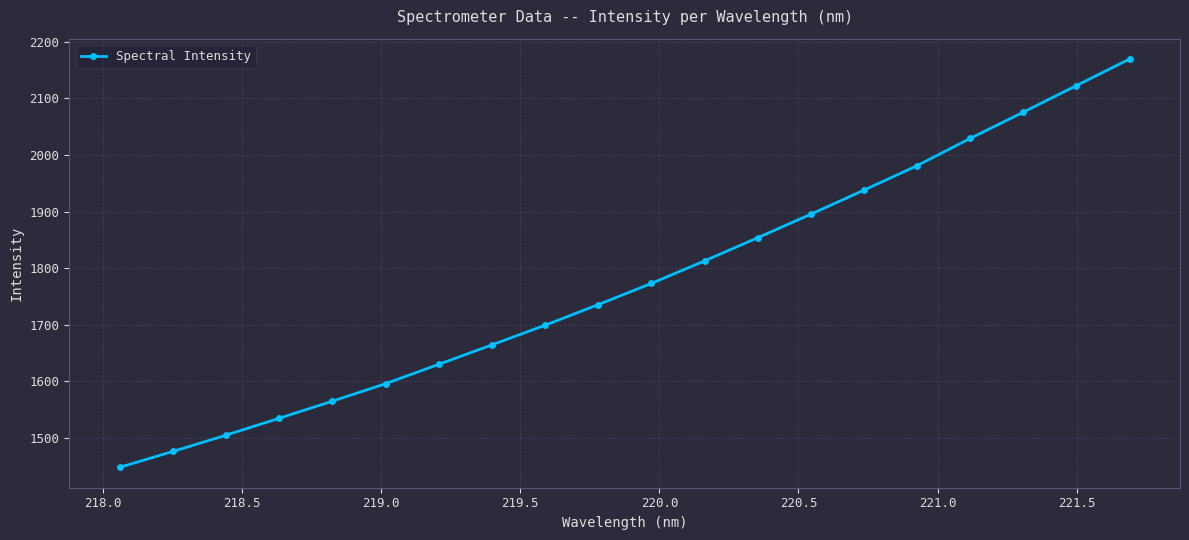

What is the value of the 16th point from the left?

1981.0